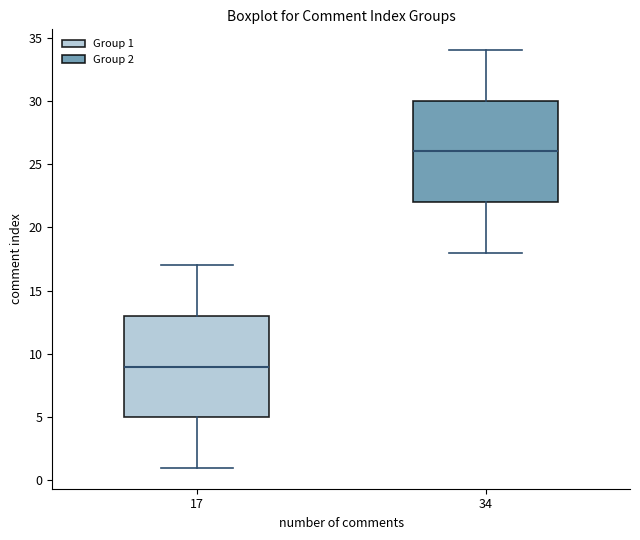

Reading left to right, read every box against the y-axis: the position of its median line, the range the box covers, and the ends of its whiskers. The values are not printed on the chart, so give them approximately, as read against the axis.

17: median 9, box 5 to 13, whiskers 1 to 17
34: median 26, box 22 to 30, whiskers 18 to 34